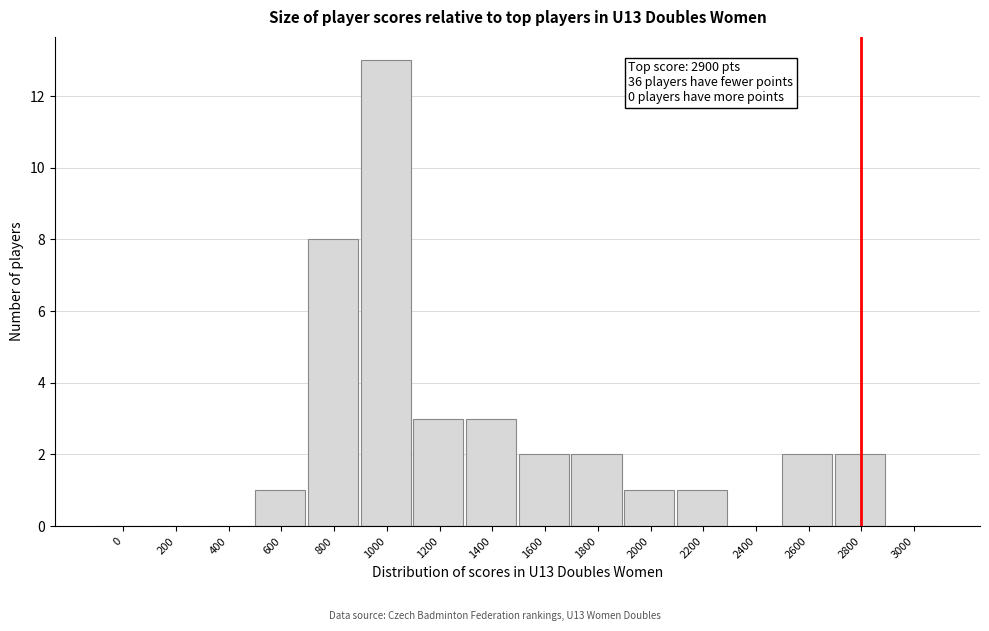

Reading right to left, list all the values displayed in this chart.

3000=0	2800=2	2600=2	2400=0	2200=1	2000=1	1800=2	1600=2	1400=3	1200=3	1000=13	800=8	600=1	400=0	200=0	0=0